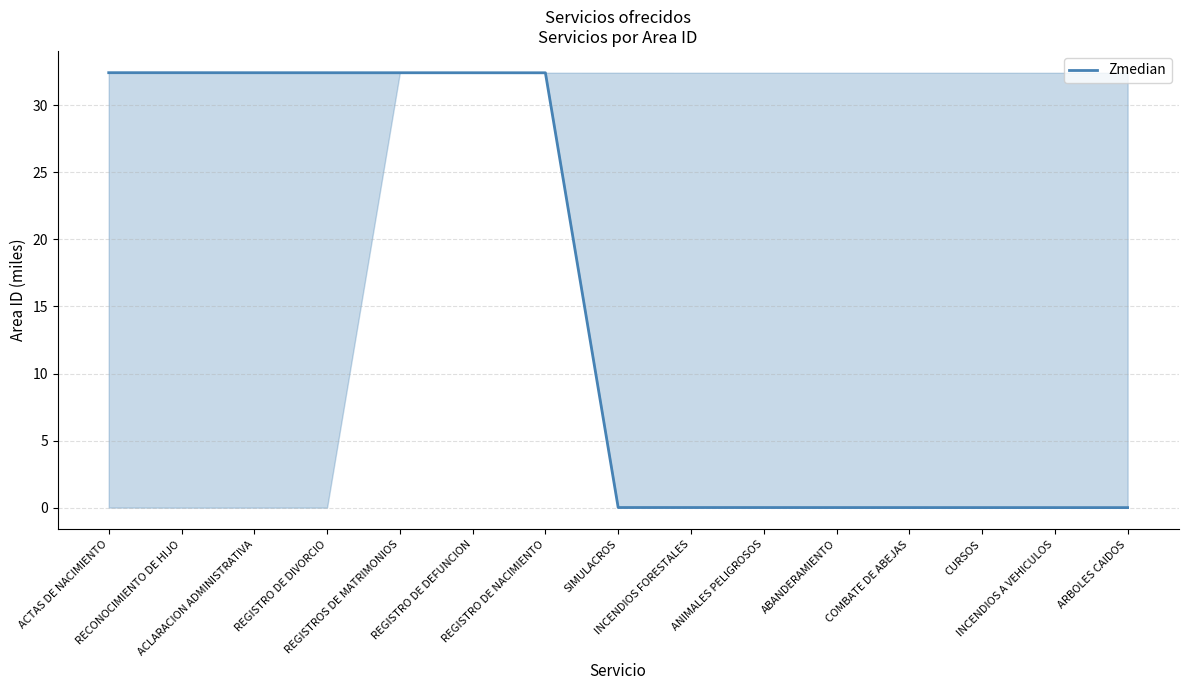

What is the maximum value shown in the chart?

32.4